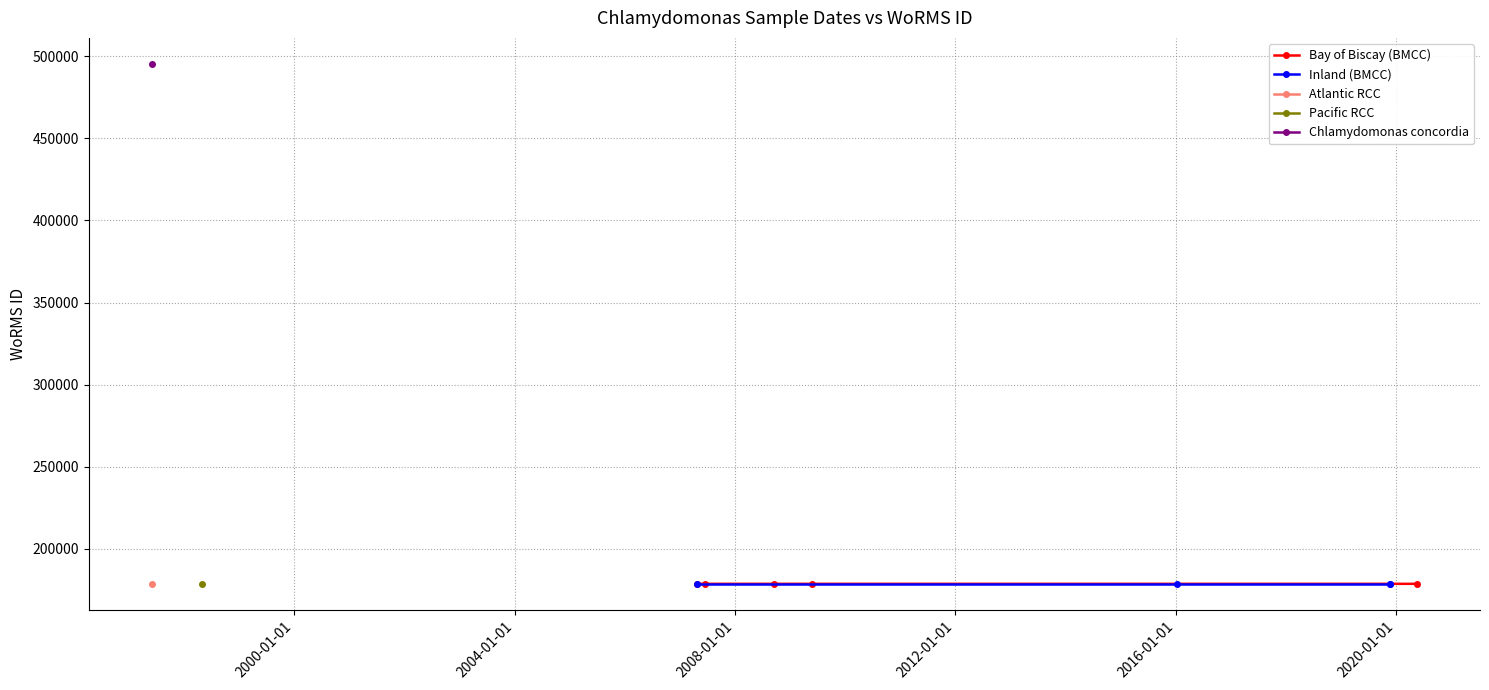

What is the value of the Bay of Biscay (BMCC) point at the 1st from the left?

178583